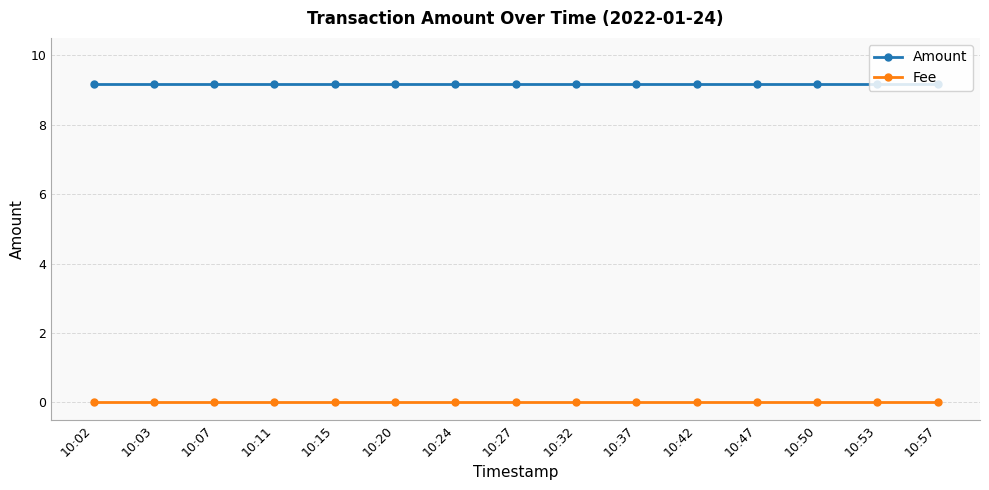

What is the total value across all series at 10:37?

9.2